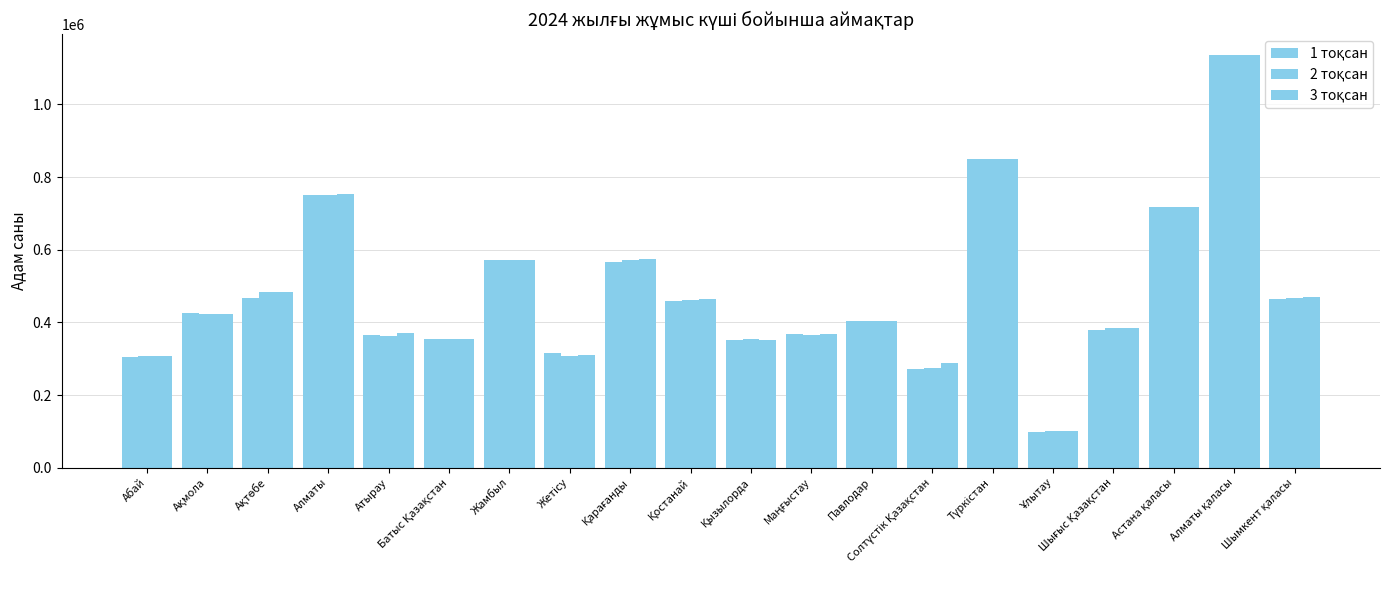

Rank the series at Атырау from lowest to highest value.

2 тоқсан, 1 тоқсан, 3 тоқсан